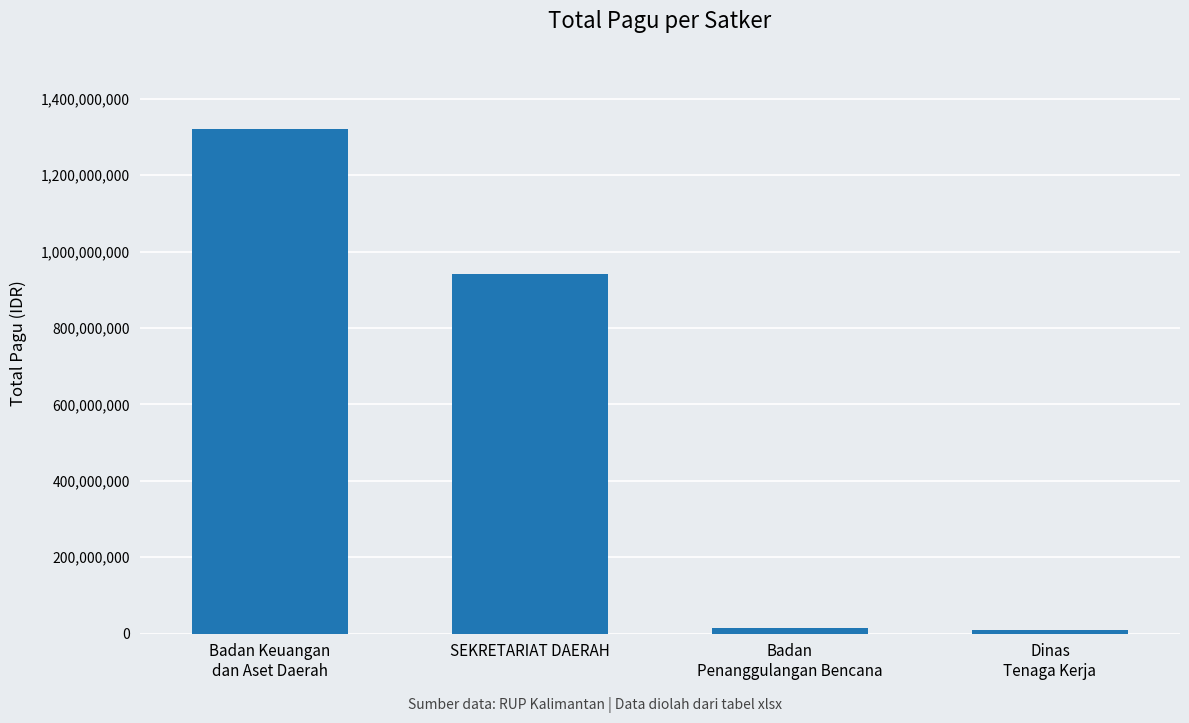

Is it true that the value at Badan
Penanggulangan Bencana is 14700000?

True